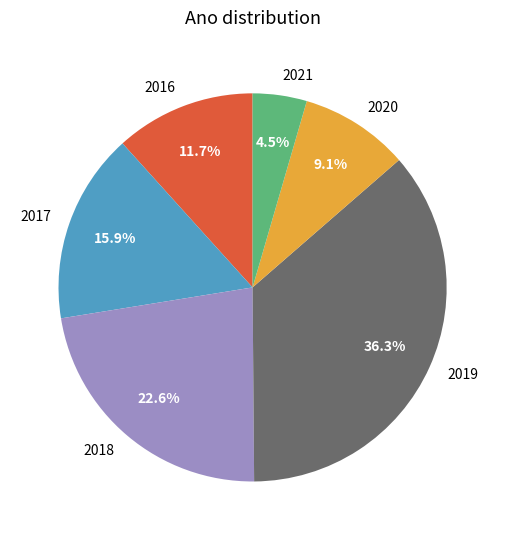

Approximately how many times larger is the value at 2016 compared to 2021?

2.6